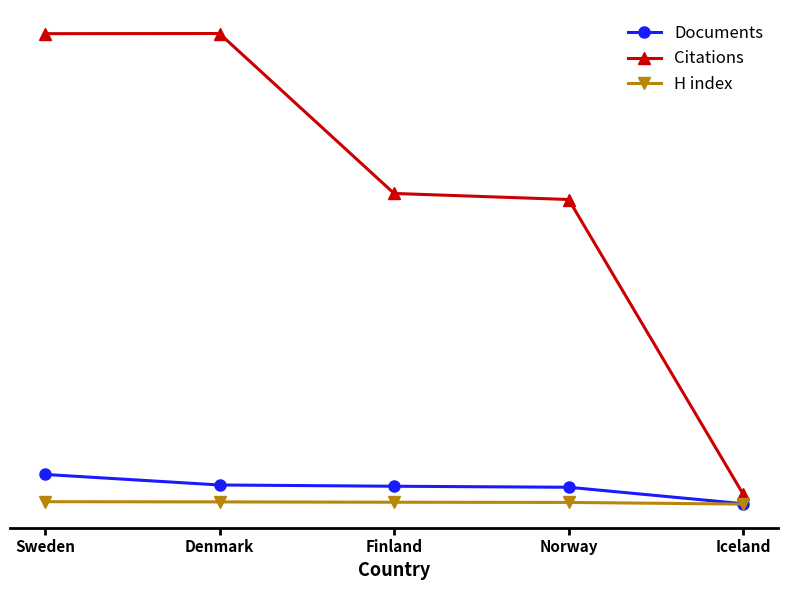

Reading right to left, what are all the values shown in this chart?

Documents: Iceland=91	Norway=1572	Finland=1664	Denmark=1777	Sweden=2725
Citations: Iceland=937	Norway=27446	Finland=27990	Denmark=42370	Sweden=42357
H index: Iceland=57	Norway=209	Finland=227	Denmark=256	Sweden=274